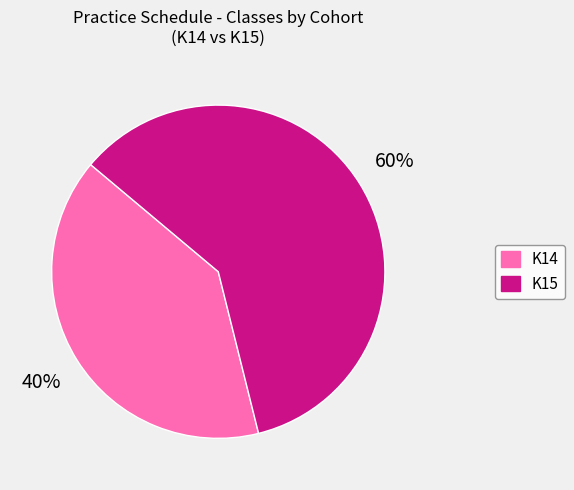

To the nearest percent, what is the difference between the K14 and K15 slice percentages?

20%